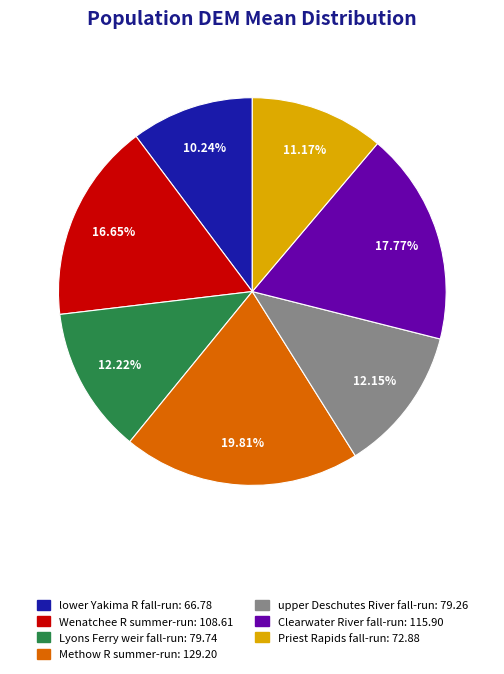

True or false: Lyons Ferry weir fall-run accounts for 22% of the total.

False